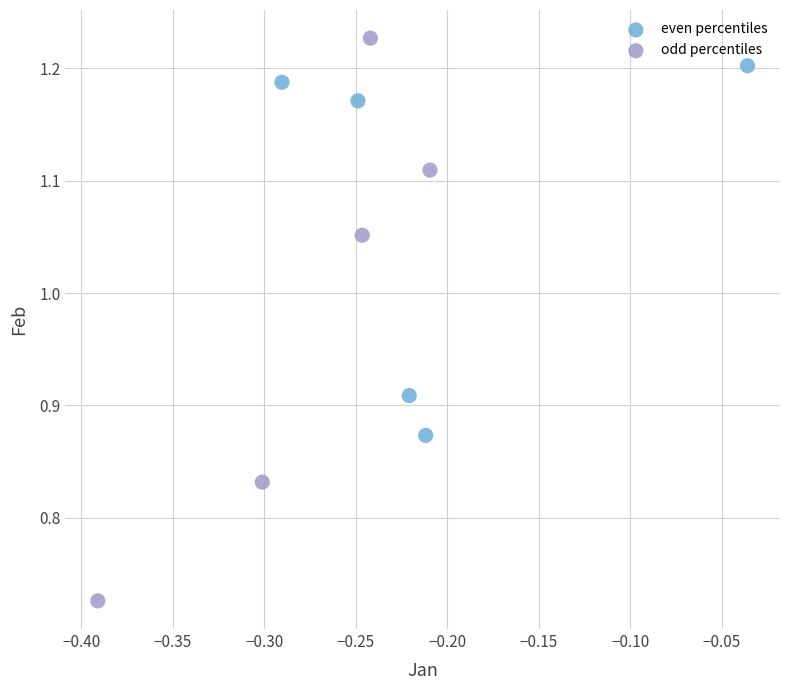

Which series has the largest Y range (max minus min)?

odd percentiles